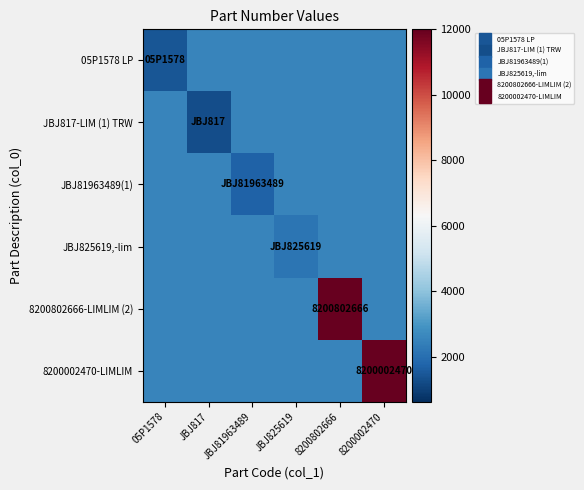

List the labels in order of JBJ81963489(1) value, largest first.

05P1578, JBJ817, JBJ825619, 8200802666, 8200002470, JBJ81963489